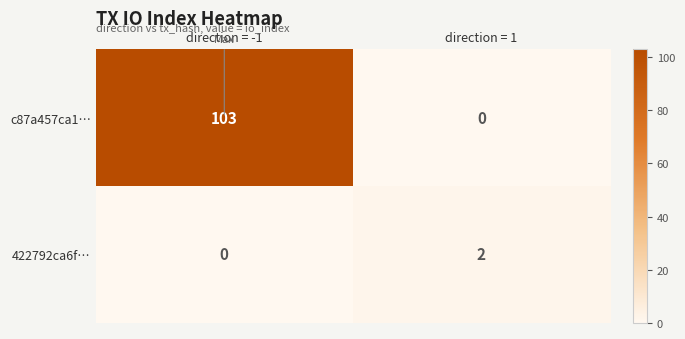

Which series changed the most between direction = -1 and direction = 1?

c87a457ca1…